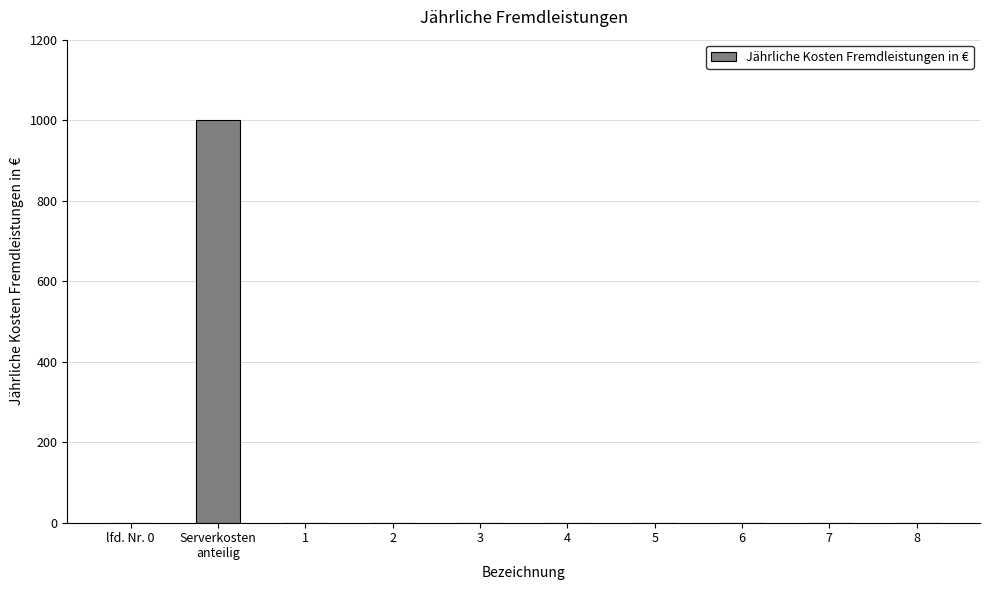

What is the greatest value displayed?

1000